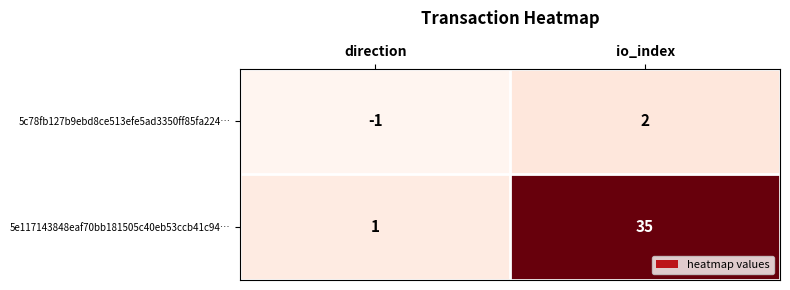

True or false: 5e117143848eaf70bb181505c40eb53ccb41c94… has a value of 1 at direction.

True